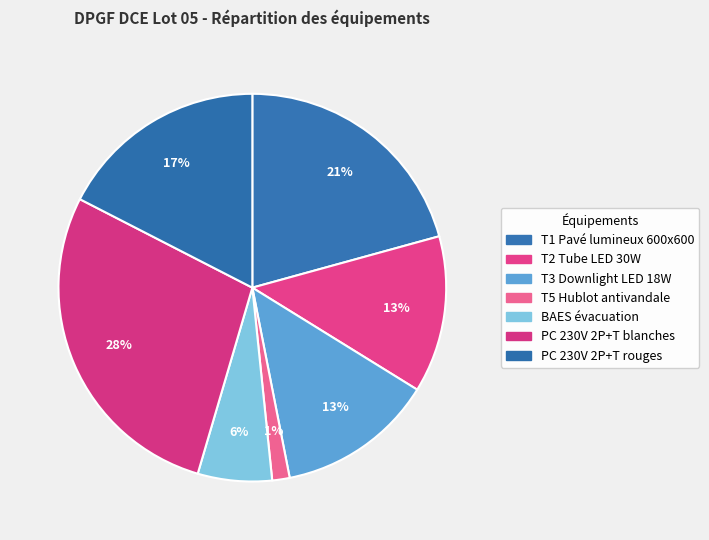

What is the largest slice in the pie chart?

PC 230V 2P+T blanches